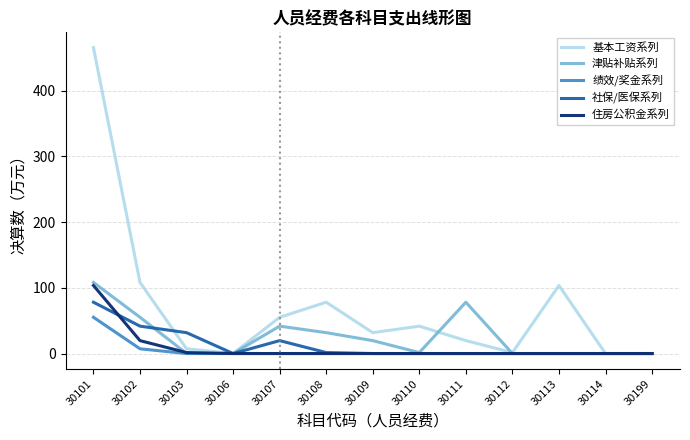

Is this an area chart (filled region under the line)?

No